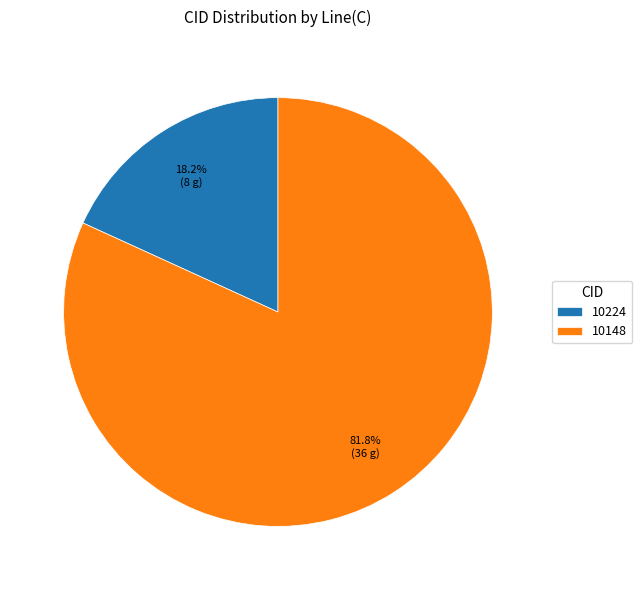

Which has a higher value, 10148 or 10224?

10148